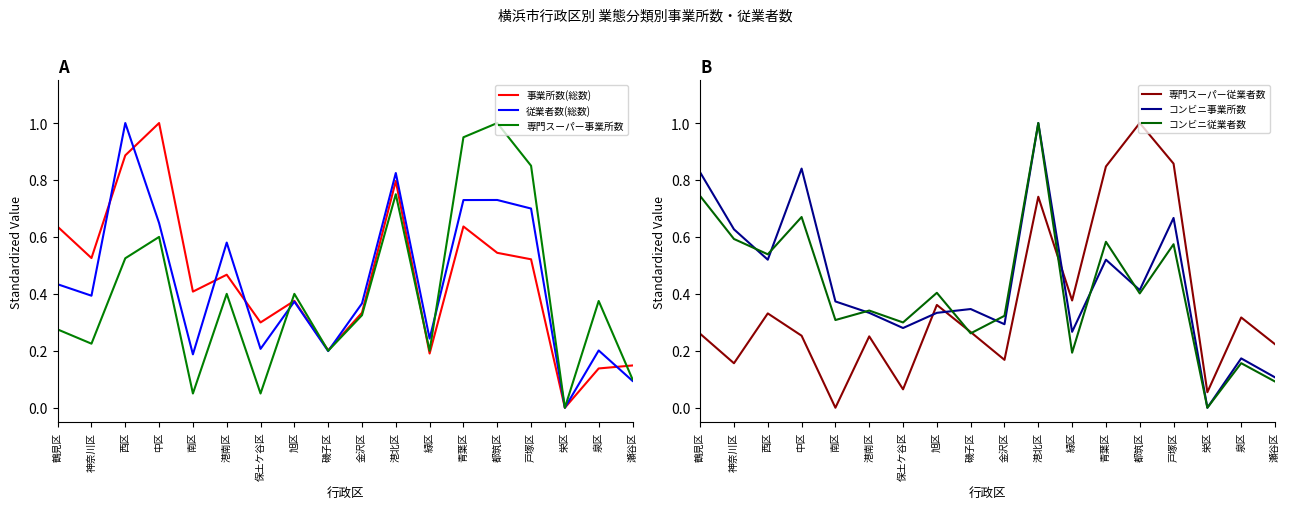

Does the chart have visible grid lines?

No